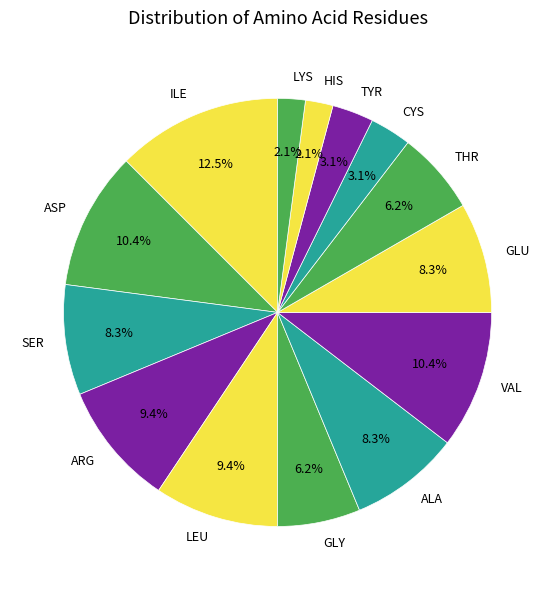

Does ALA account for over 50% of the chart?

No